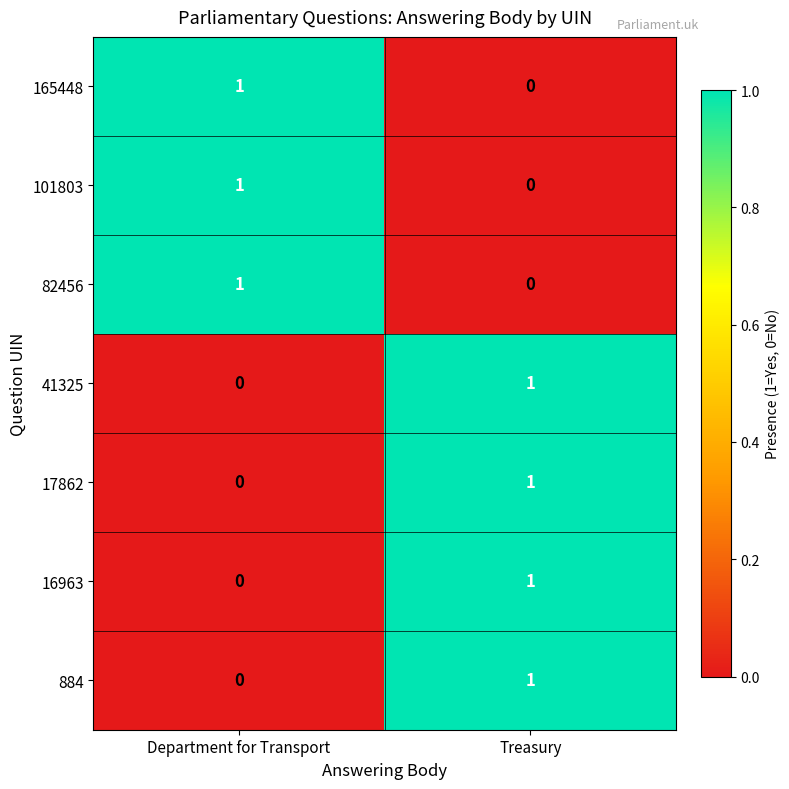

The 884 series shows 0 at Department for Transport. True or false?

True